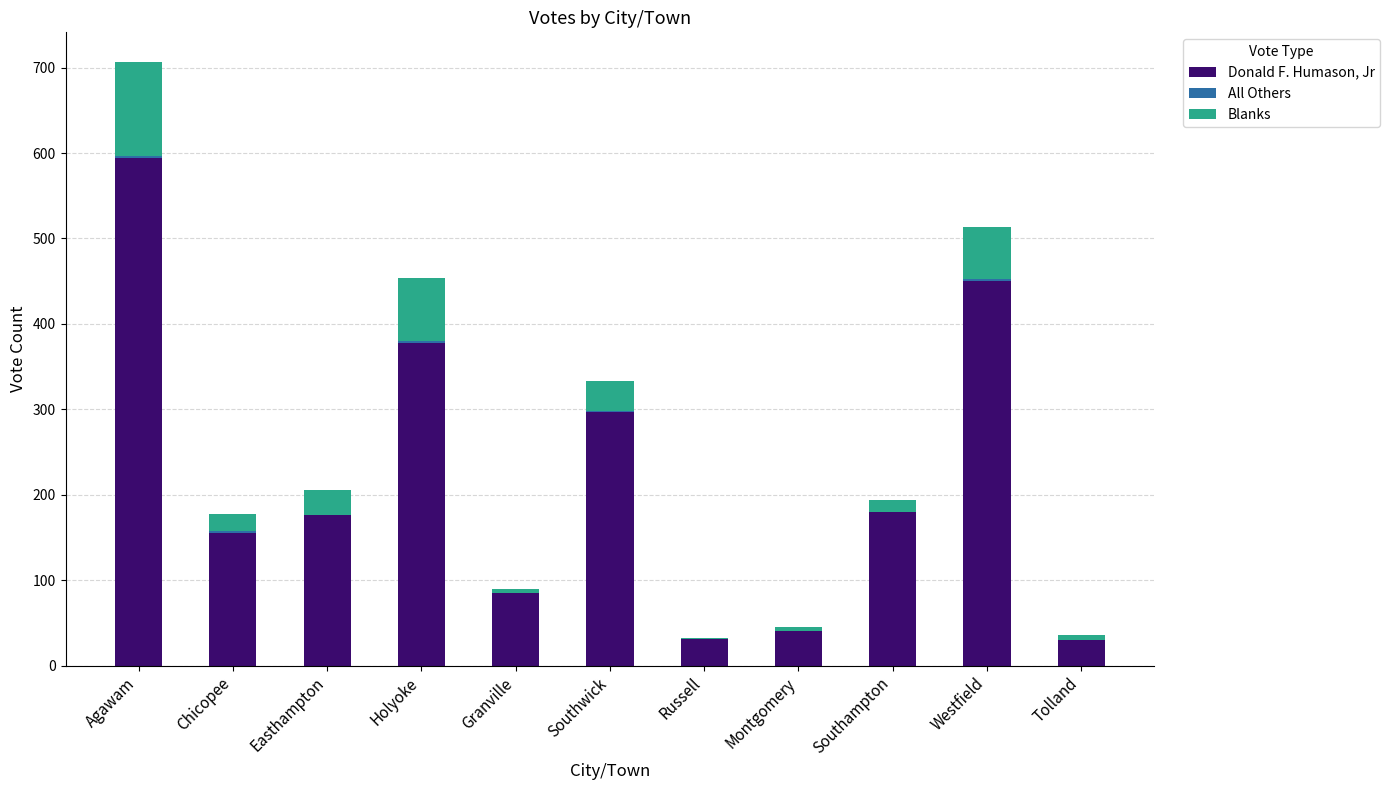

Where is Donald F. Humason, Jr nearest to the value 312?

Southwick